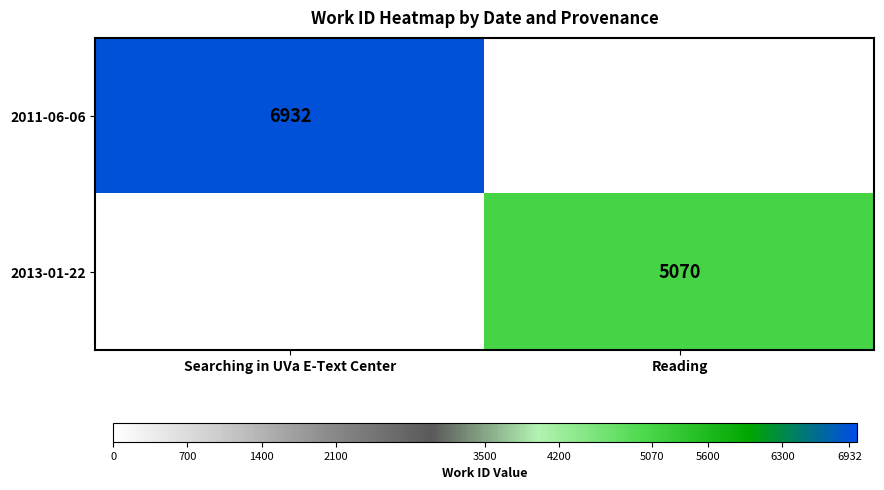

The value of 2011-06-06 at Searching in UVa E-Text Center is 10276. True or false?

False